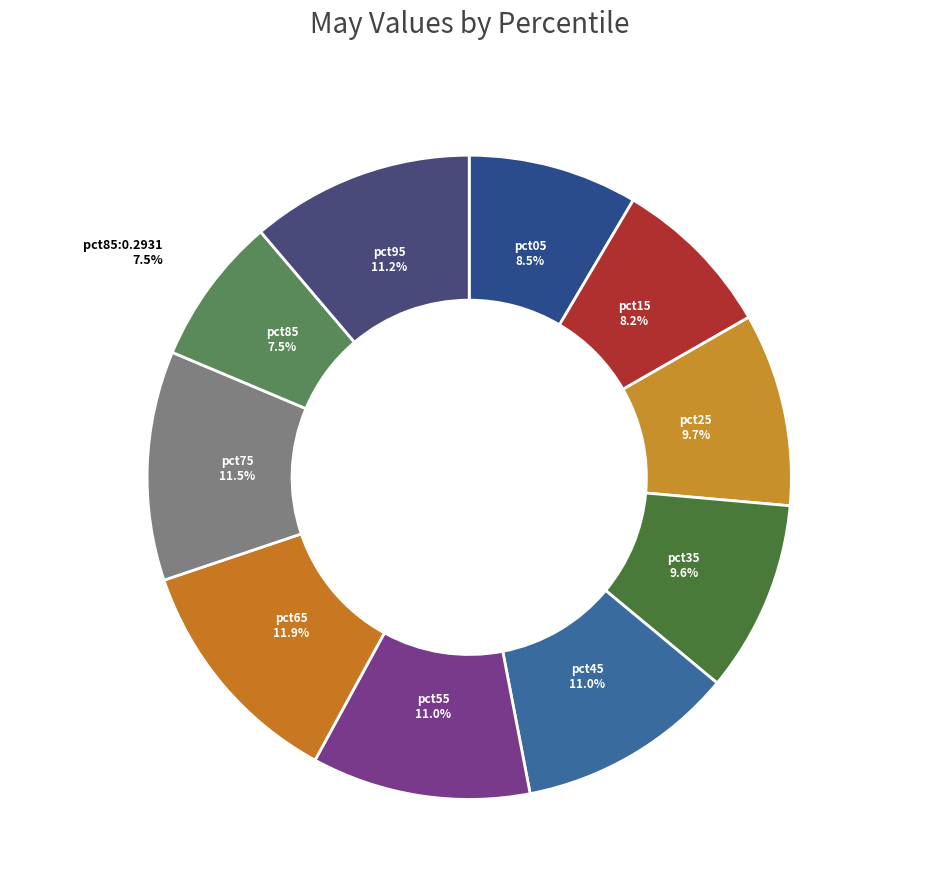

Is it true that pct85 is 1% of the pie?

False